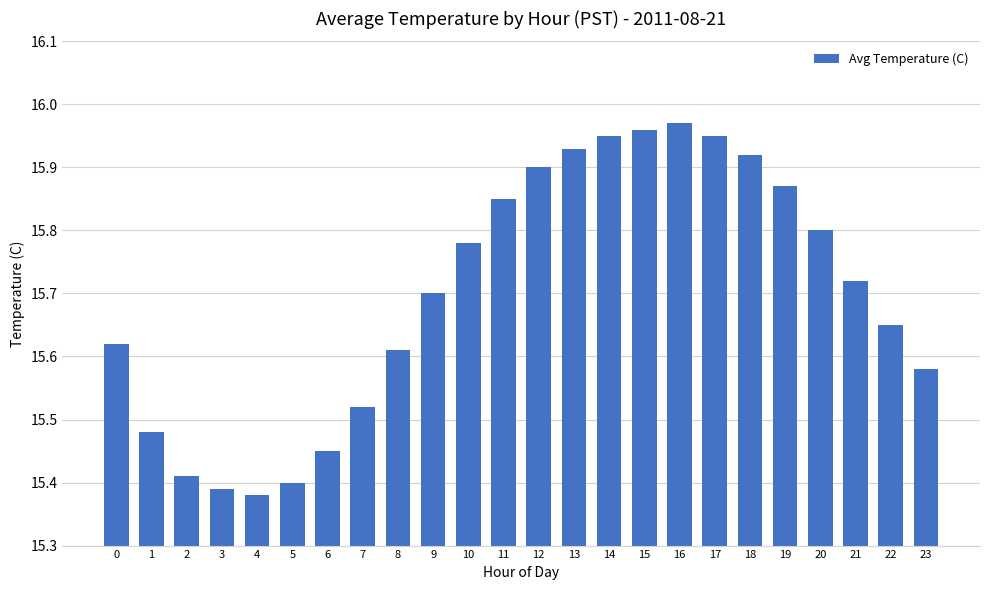

The value at 21 is 15.7. True or false?

True